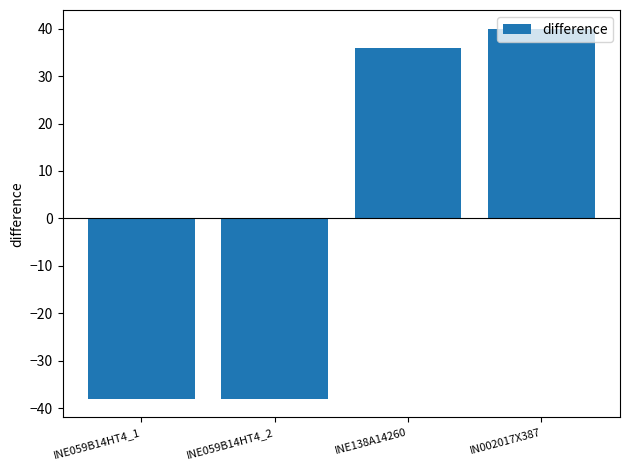

True or false: the data shows 36 at INE138A14260.

True